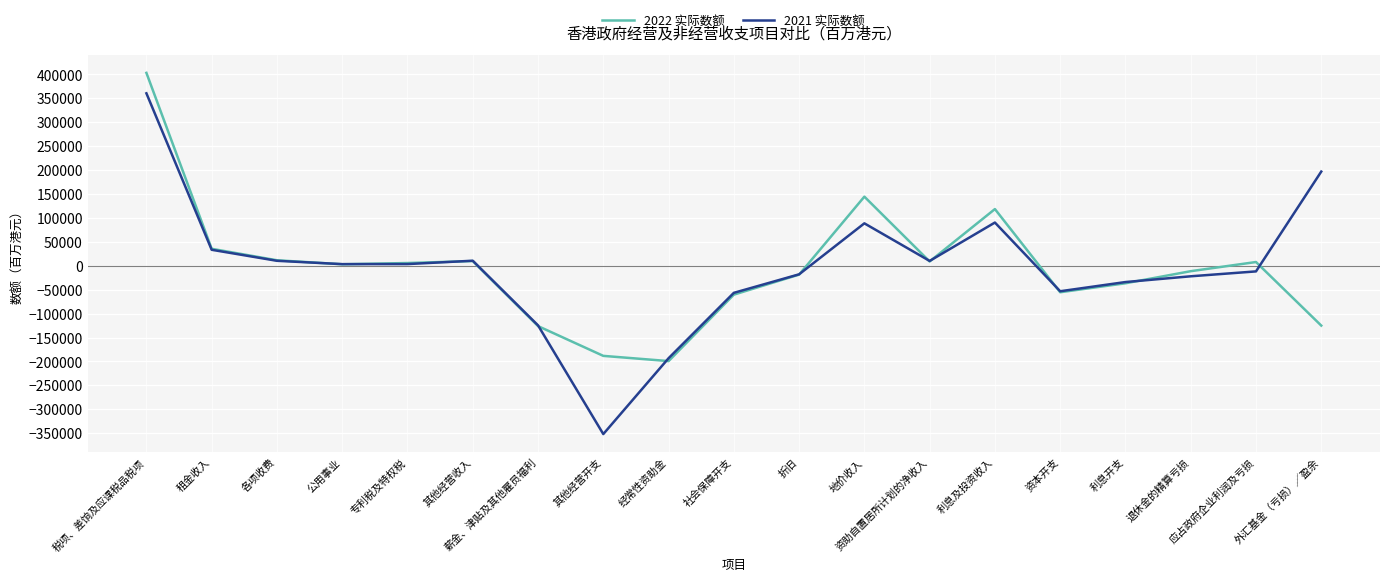

What are all the series names shown in the legend?

2022 实际数额, 2021 实际数额